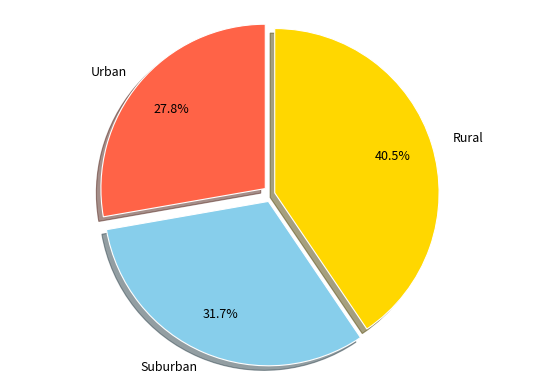

Is there any slice that represents more than half of the pie?

No